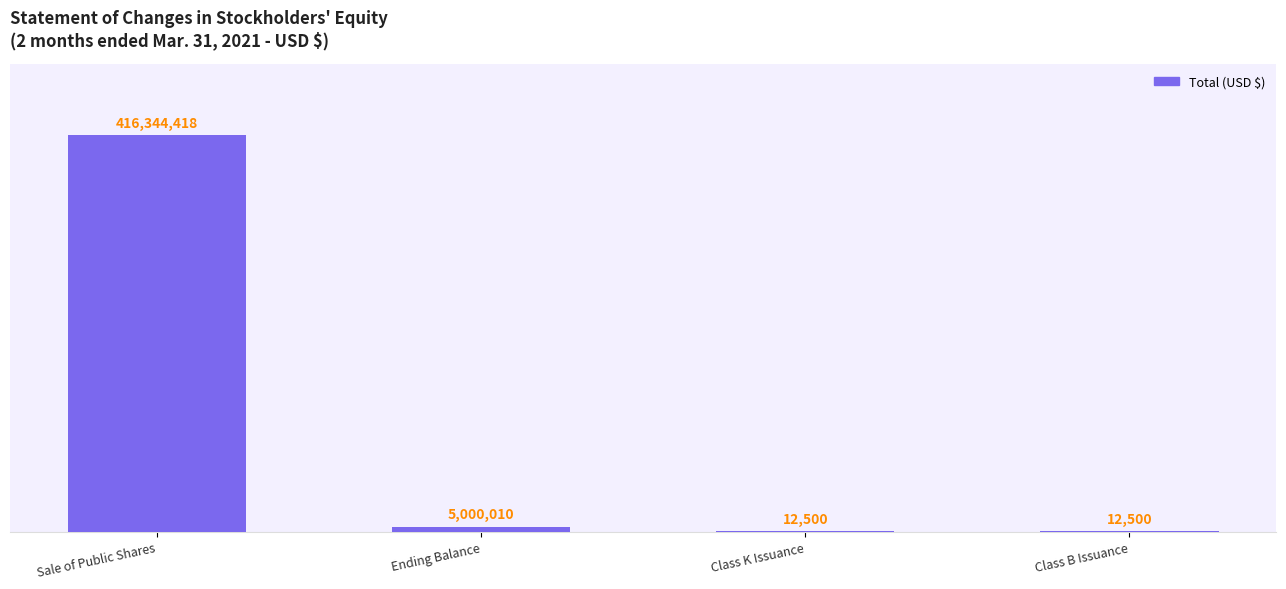

At which category does the chart reach its minimum across all series?

Class K Issuance